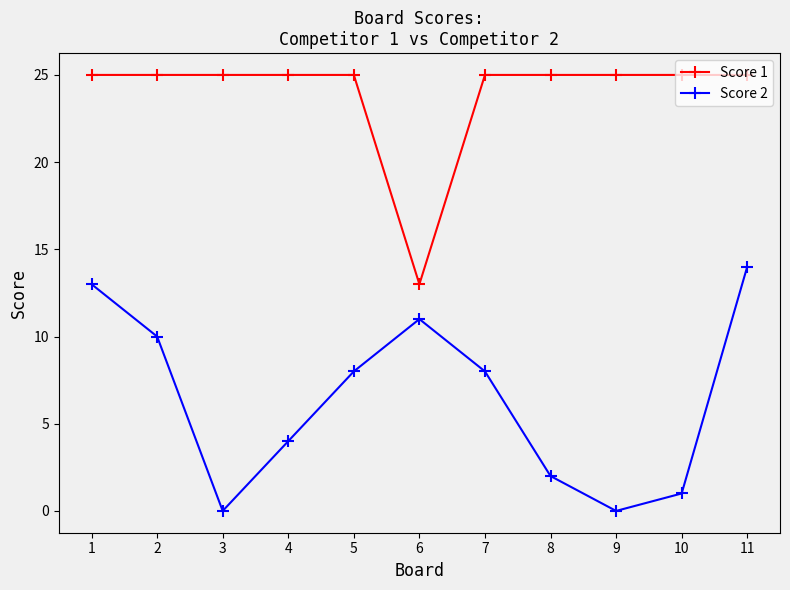

What is the maximum value shown in the chart?

25